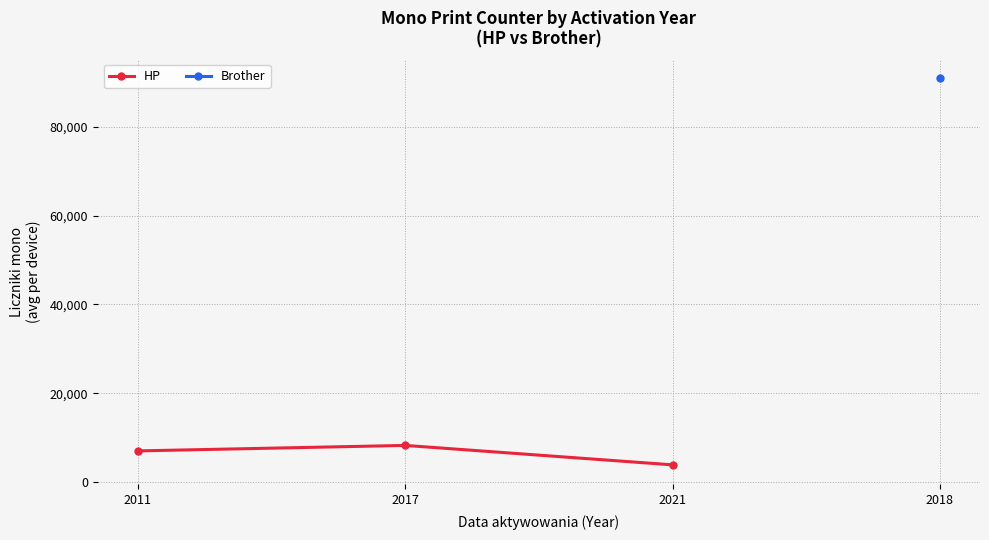

What is the sum of all values?

19137